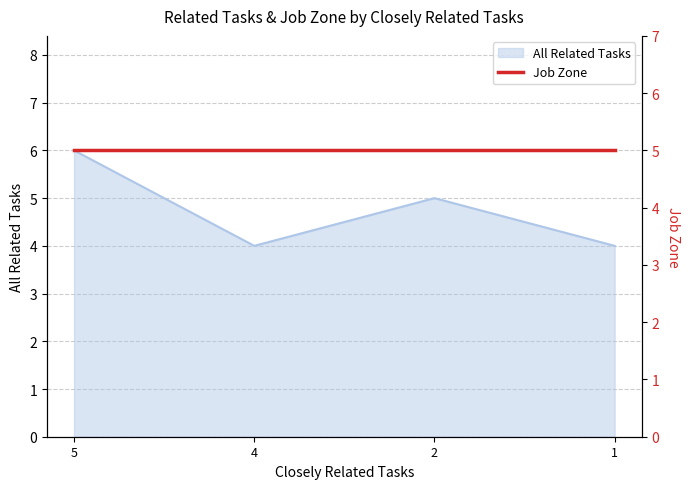

The chart shows a value of 1 at 4. True or false?

False